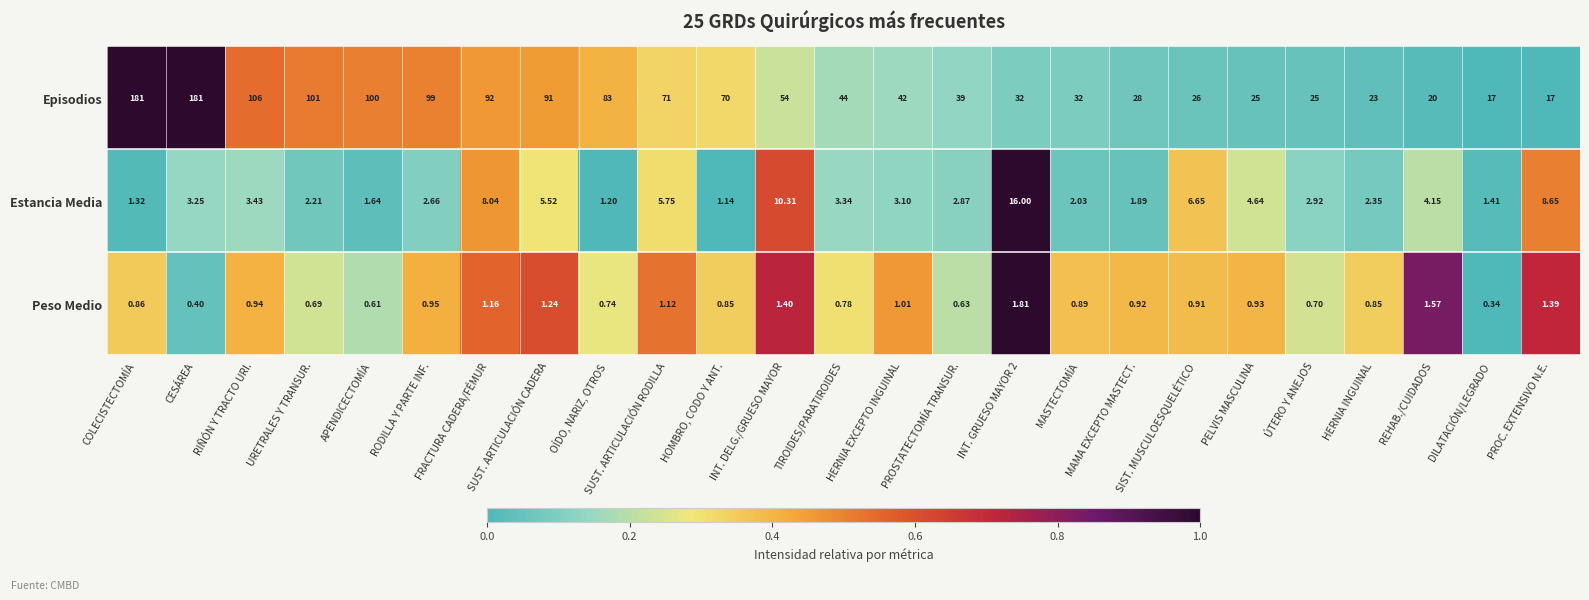

Which series has the widest spread of values?

Episodios